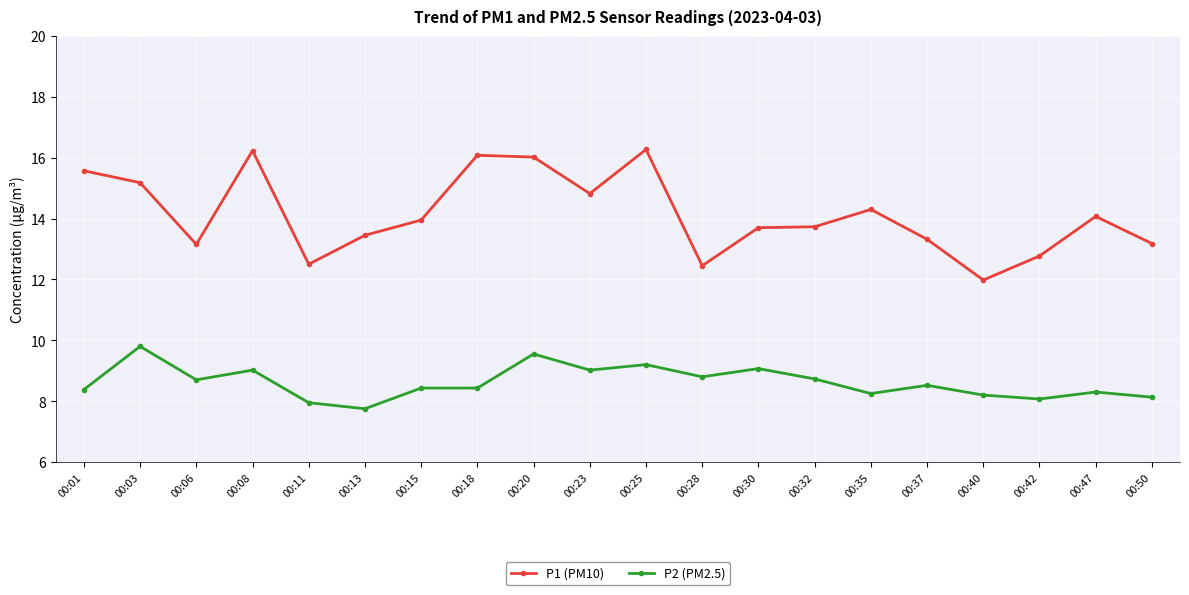

At which category does P1 (PM10) reach its first local valley?

00:06